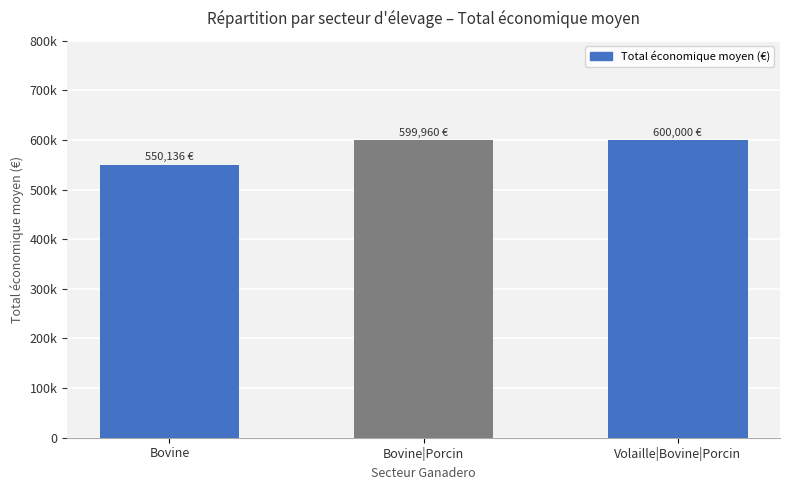

Between Bovine|Porcin and Volaille|Bovine|Porcin, which is larger?

Volaille|Bovine|Porcin